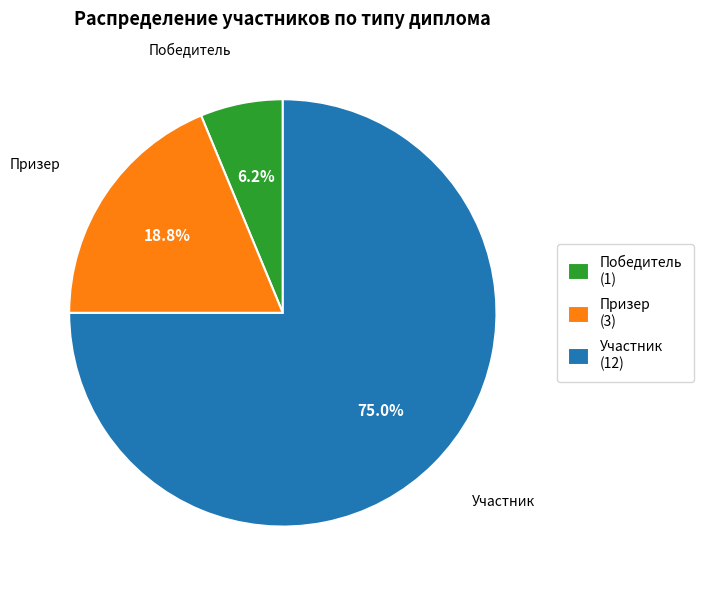

Which slice is the smallest?

Победитель